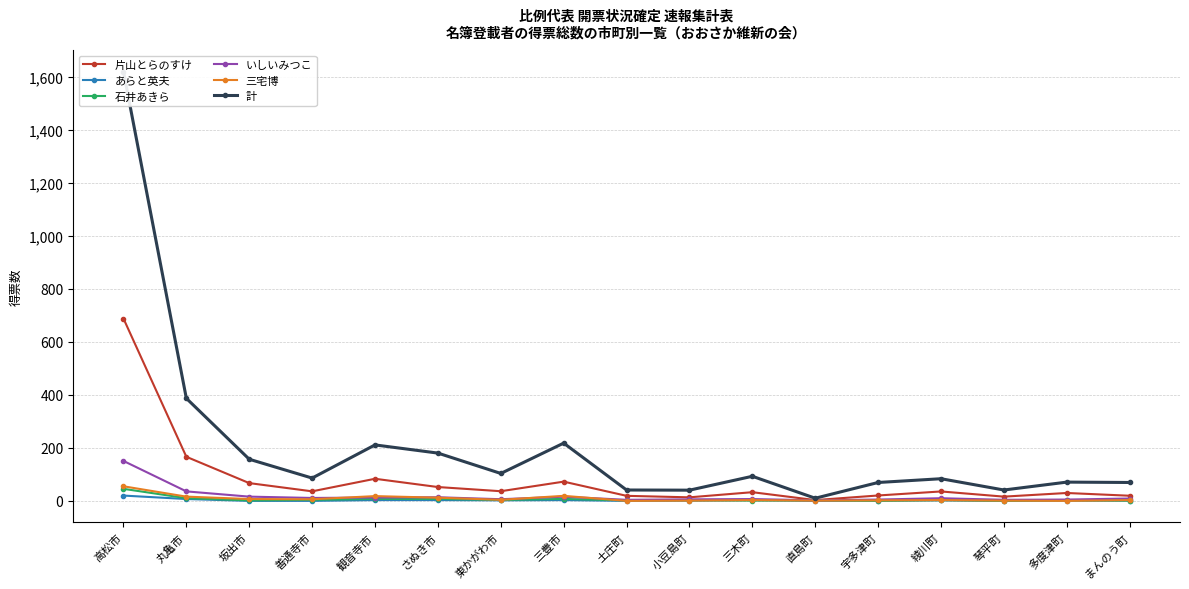

What is the difference between the highest and lowest values at 坂出市?

157.0